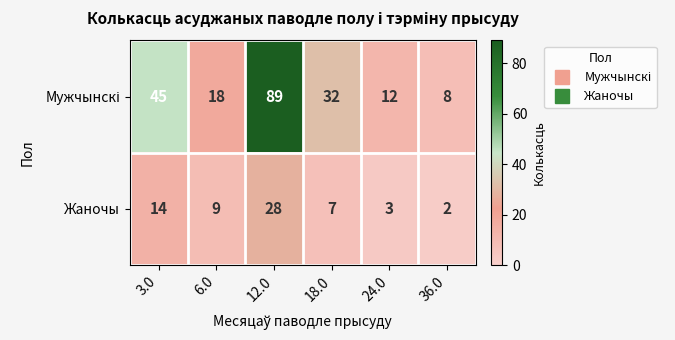

Which category has the highest value across all series?

12.0